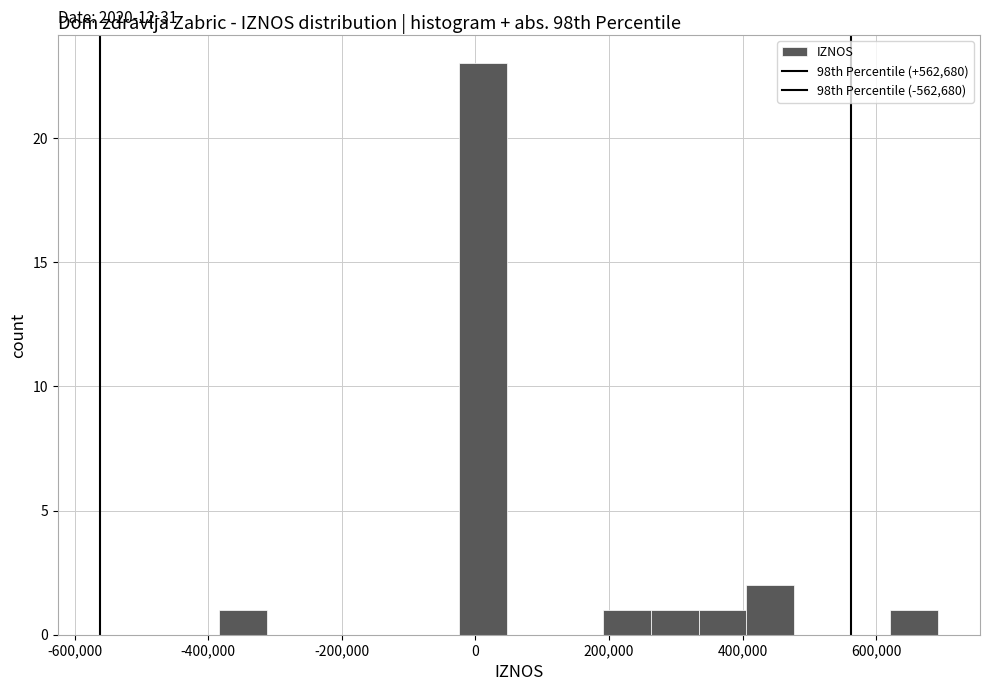

Around what value on the x-axis is the tallest bar? Give the approximate position of its centre, as read against the axis.

20000